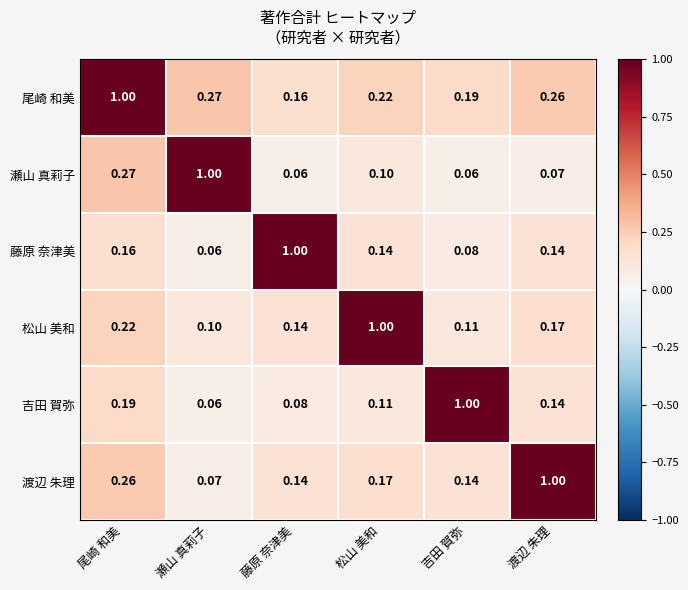

Which category has the highest value in the 渡辺 朱理 series?

渡辺 朱理